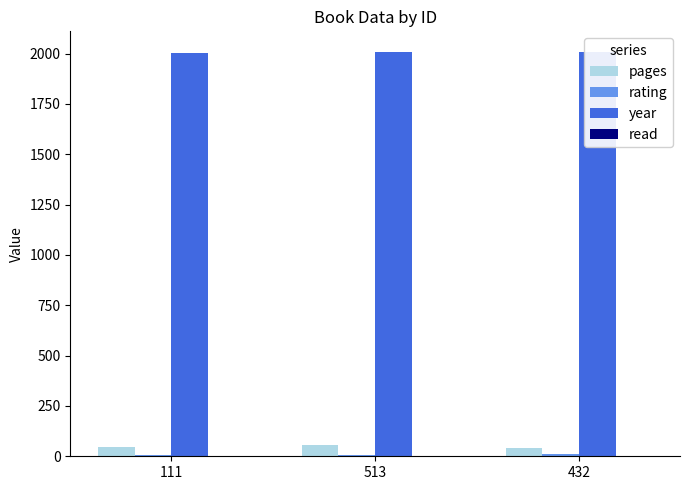

Is it true that year equals 925 at 432?

False